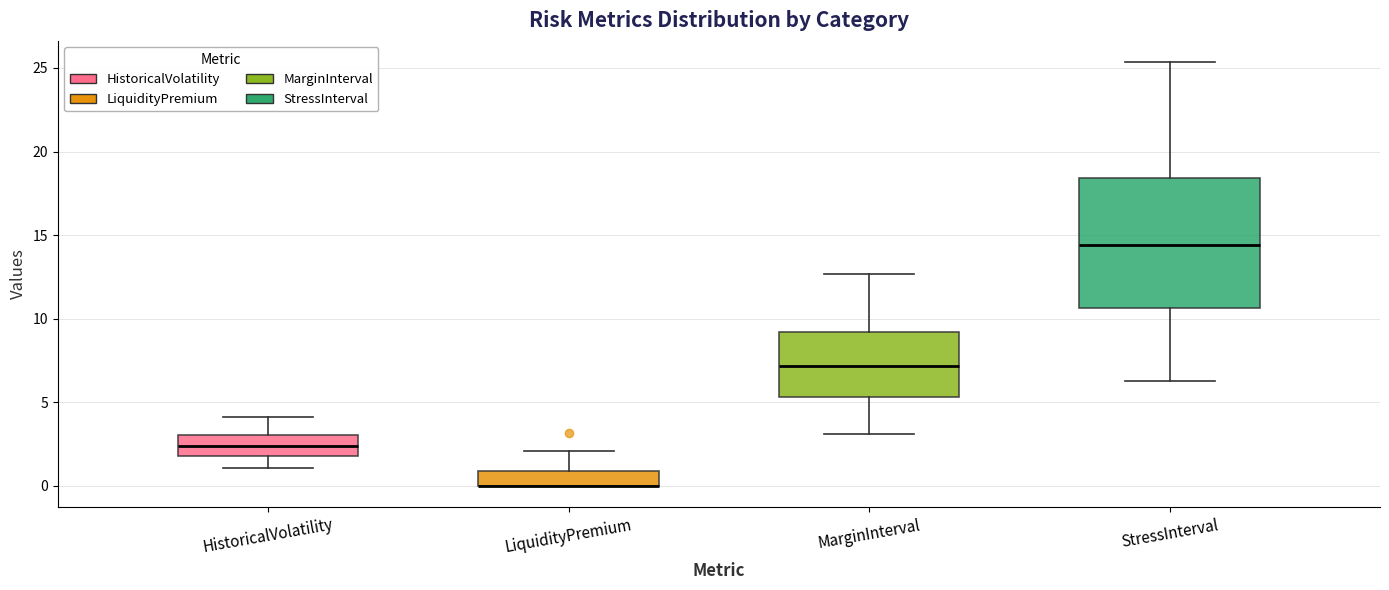

Reading left to right, read every box against the y-axis: the position of its median line, the range the box covers, and the ends of its whiskers. The values are not printed on the chart, so give them approximately, as read against the axis.

HistoricalVolatility: median 2.5, box 2.0 to 3.0, whiskers 1.0 to 4.0
LiquidityPremium: median 0.0 (drawn on the box's lower edge), box 0.0 to 1.0, whiskers 0.0 to 2.0
MarginInterval: median 7.0, box 5.5 to 9.0, whiskers 3.0 to 12.5
StressInterval: median 14.5, box 10.5 to 18.5, whiskers 6.5 to 25.5